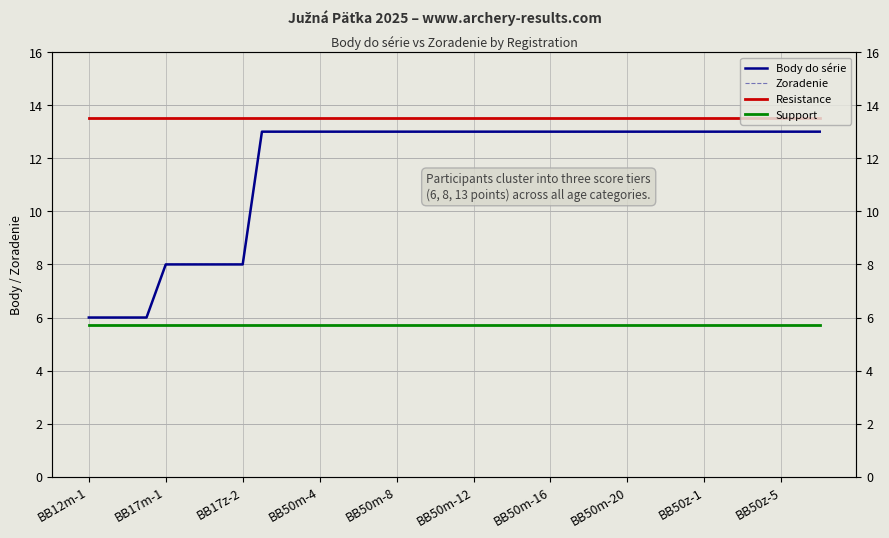

How many series are shown in this chart?

4